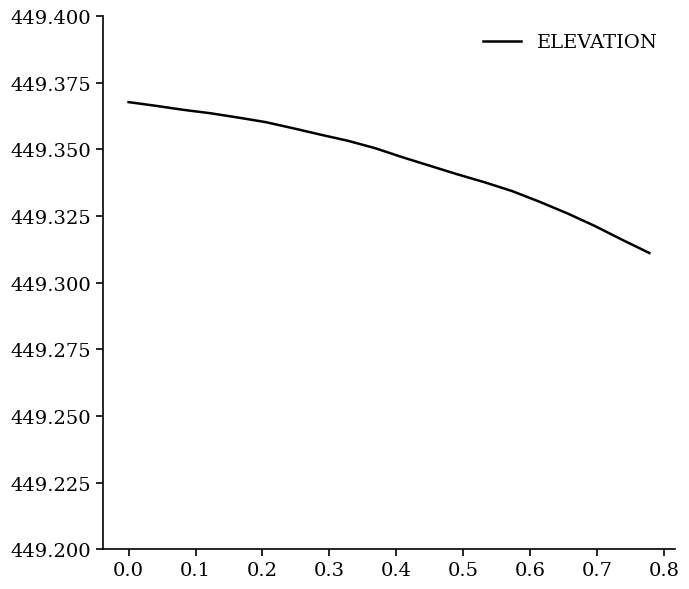

How many lines are shown in the chart?

1